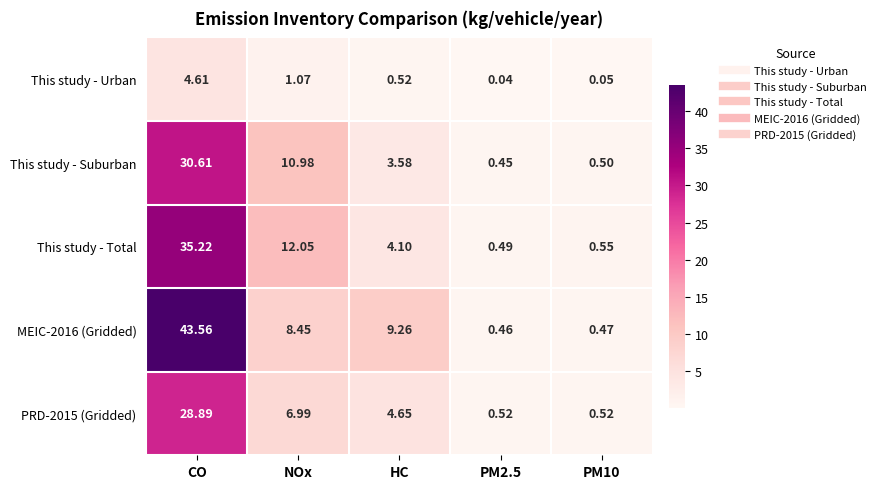

Is the value of MEIC-2016 (Gridded) at PM2.5 greater than the value of This study - Suburban at HC?

No